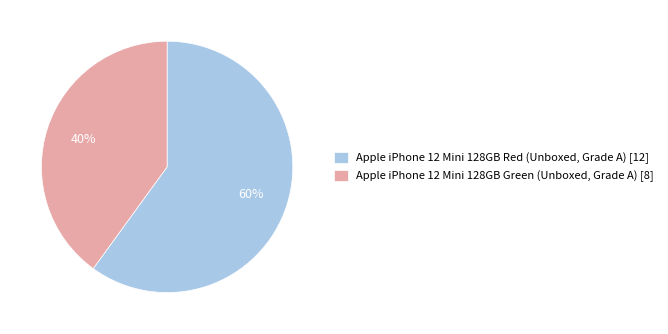

Is the sum of Apple iPhone 12 Mini 128GB Green (Unboxed, Grade A) and Apple iPhone 12 Mini 128GB Red (Unboxed, Grade A) greater than half?

Yes